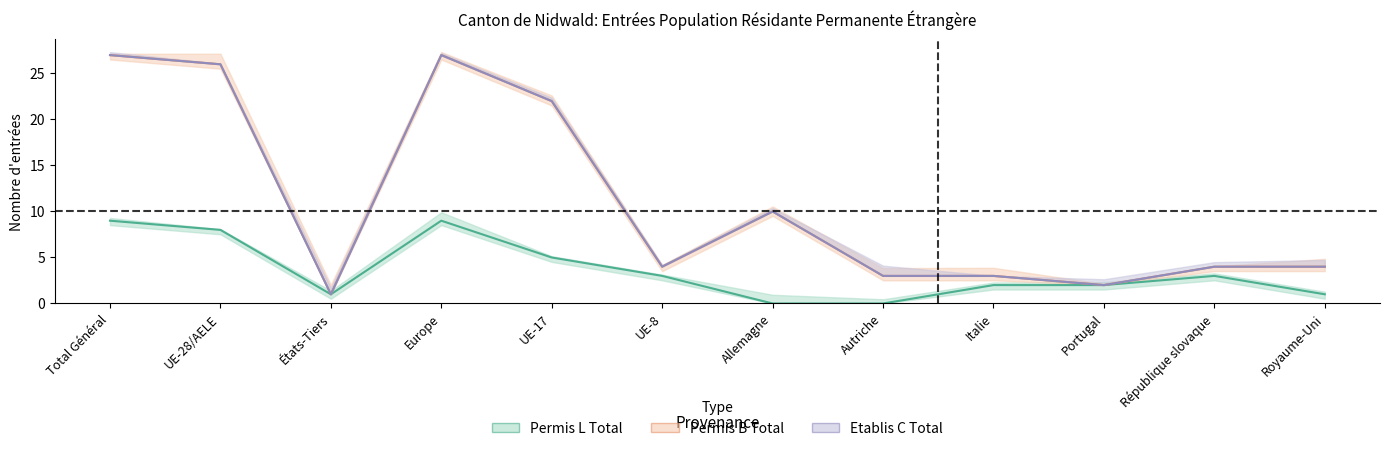

What is the value of the Permis B Total point at the 10th from the left?

2